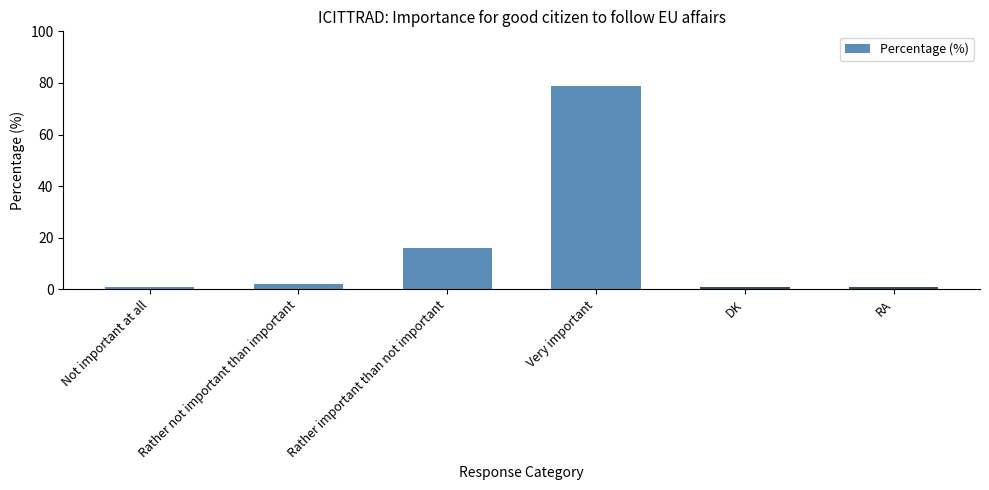

True or false: the data shows 79 at Very important.

True